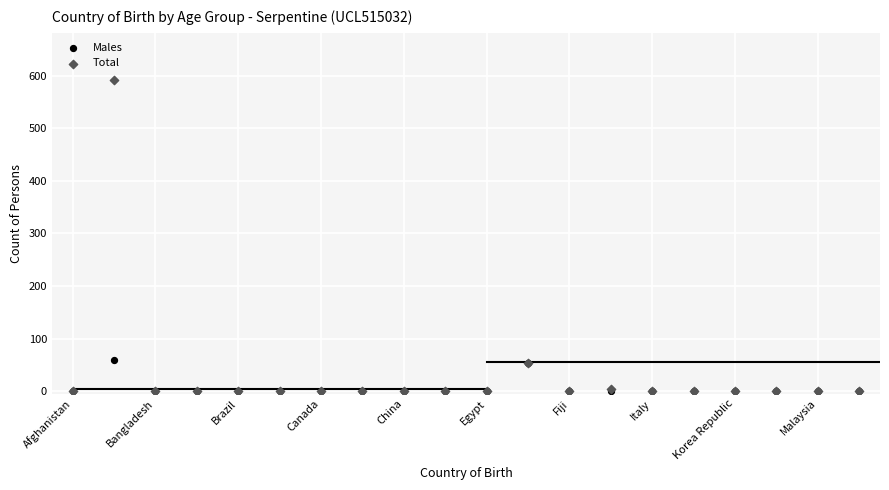

What are all the series names shown in the legend?

Males, Total